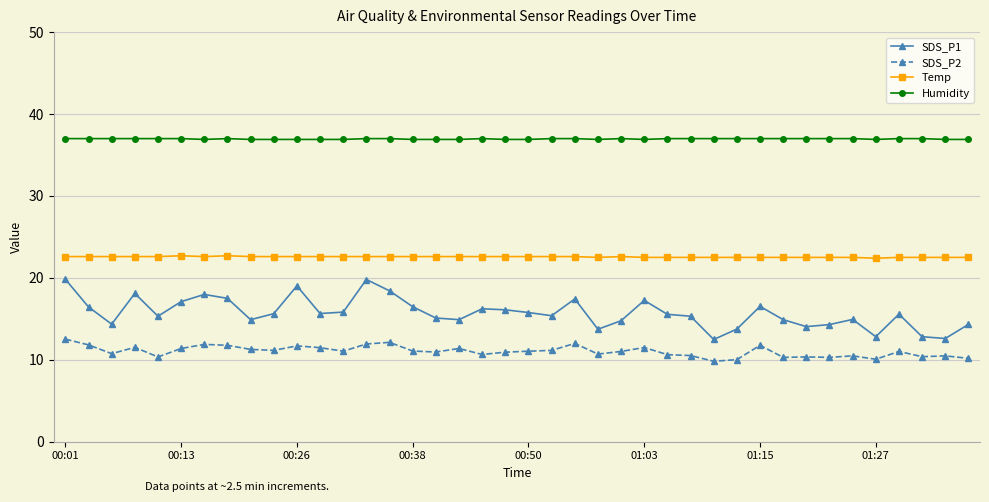

Does the chart display data point markers on the line(s)?

Yes